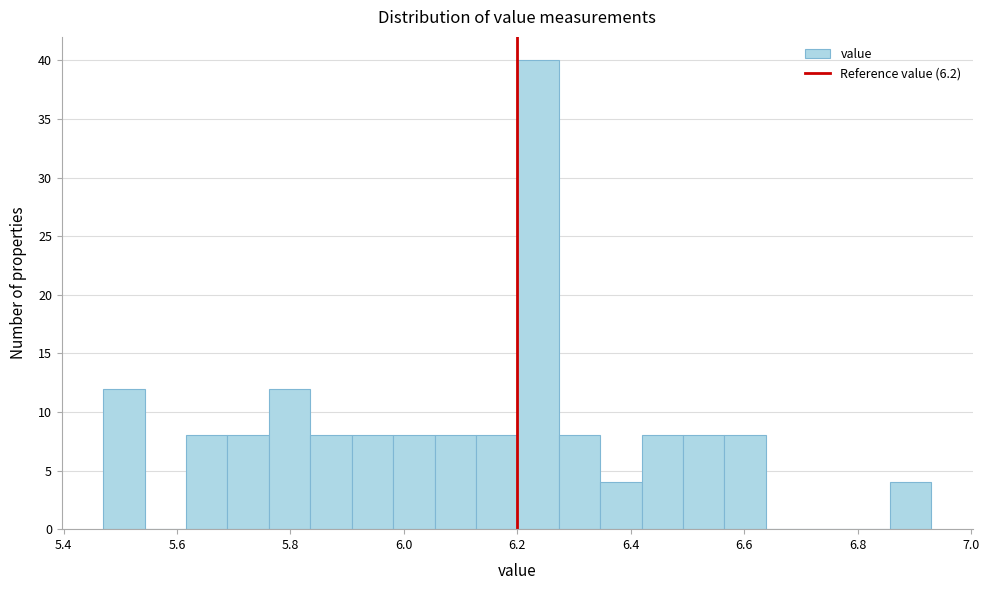

Around what value on the x-axis is the tallest bar? Give the approximate position of its centre, as read against the axis.

6.24